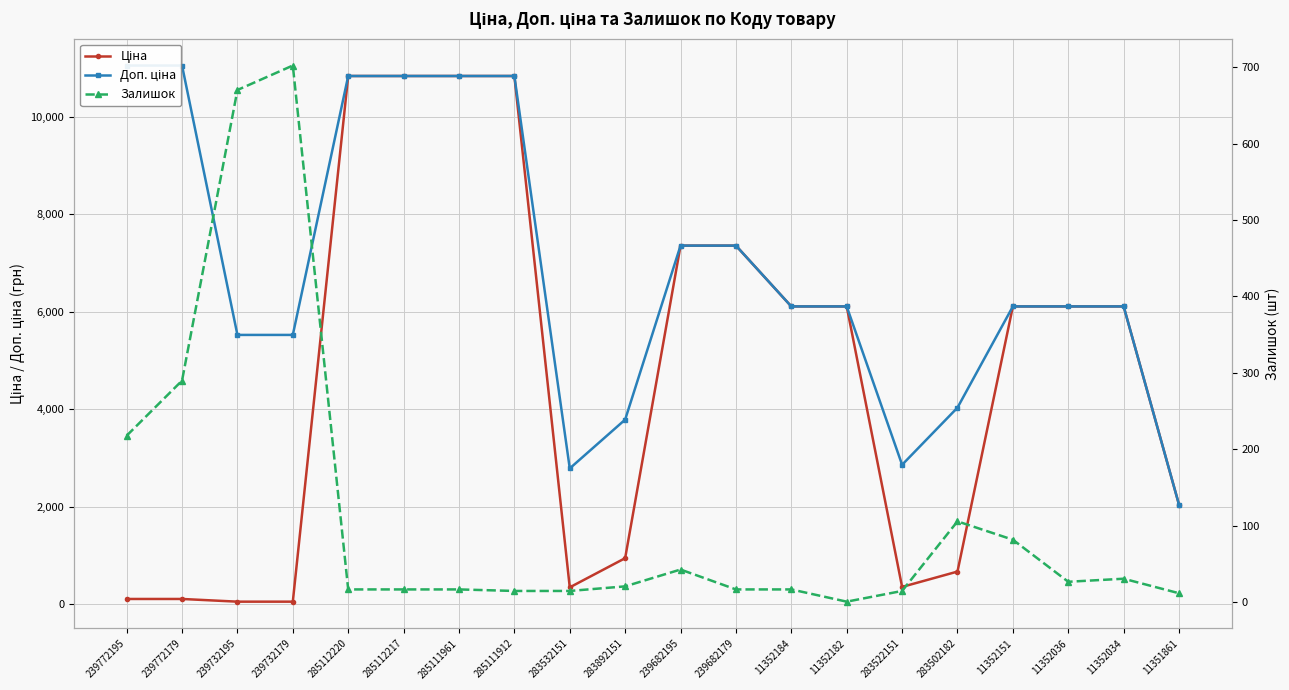

Reading right to left, what are all the values shown in this chart?

Ціна: 2042.8	6112.5	6112.5	6112.5	672.7	358.0	6112.5	6112.5	7360.2	7360.2	947.6	348.6	10840.1	10840.1	10840.1	10840.1	55.3	55.3	110.5	110.5
Доп. ціна: 2043.0	6112.5	6112.5	6112.5	4036.0	2863.8	6112.5	6112.5	7360.2	7360.2	3790.3	2789.2	10840.1	10840.1	10840.1	10840.1	5528.0	5528.0	11055.0	11055.0
Залишок: 12.0	31.0	27.0	82.0	106.0	15.0	1.0	17.0	17.0	43.0	21.0	15.0	15.0	17.0	17.0	17.0	702.0	670.0	290.0	218.0